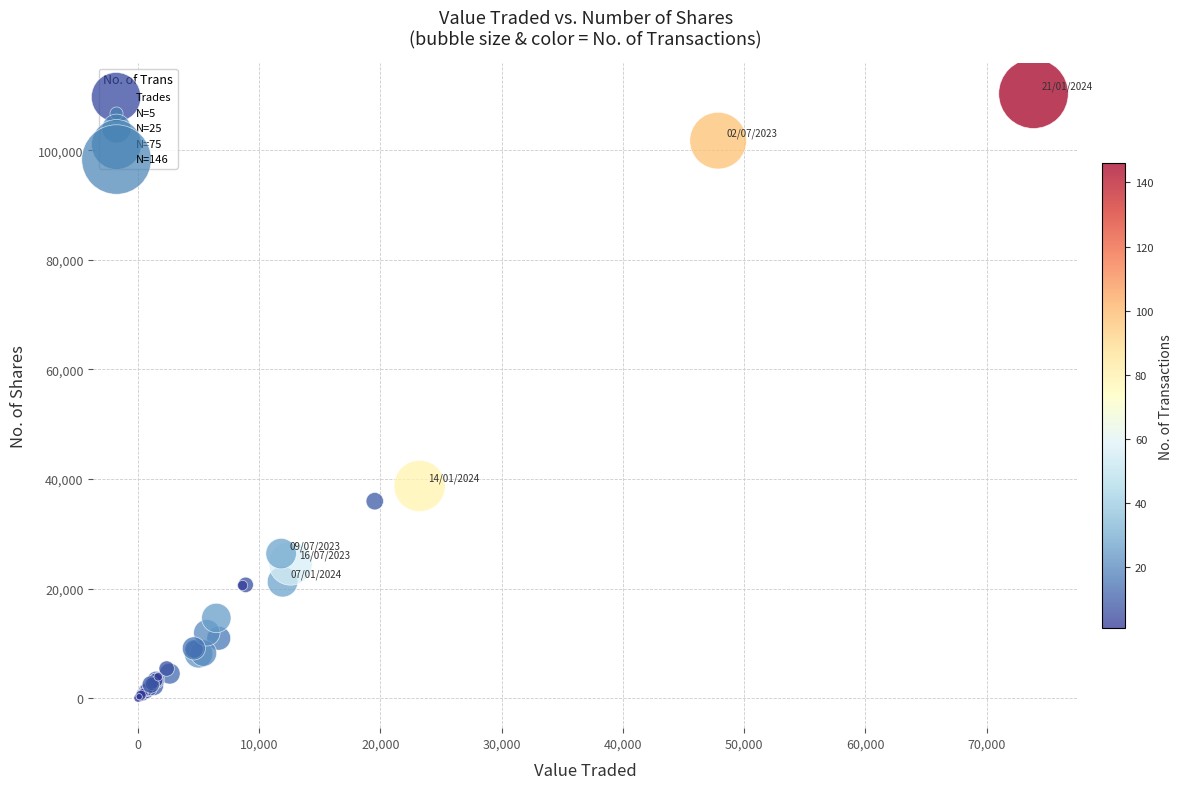

What Y value in the scatter plot is closest to 55185?

38738